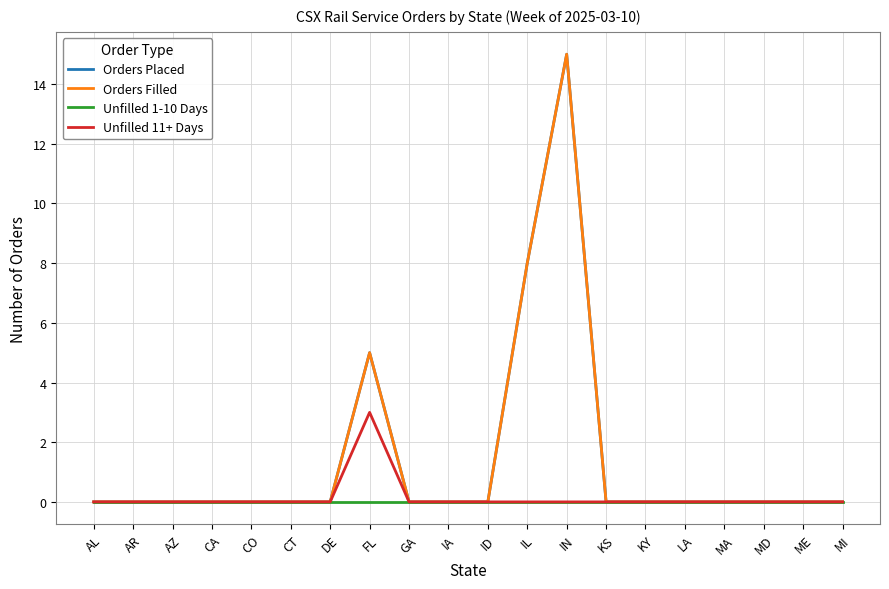

What is the difference between the maximum and minimum values in the Orders Placed series?

15